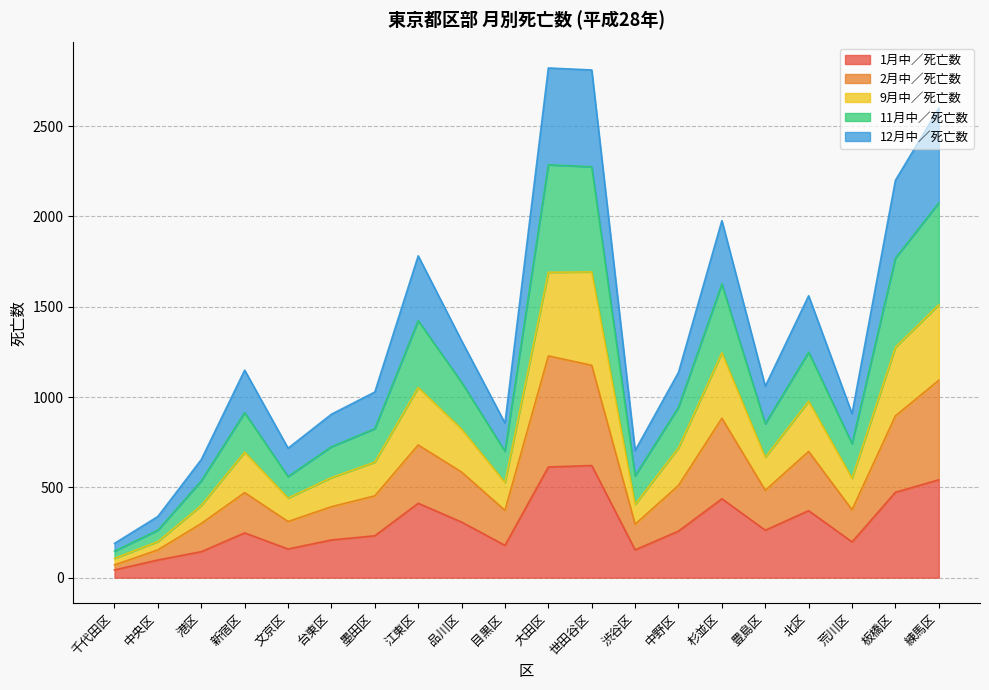

True or false: 9月中／死亡数 has a value of 395 at 北区.

False